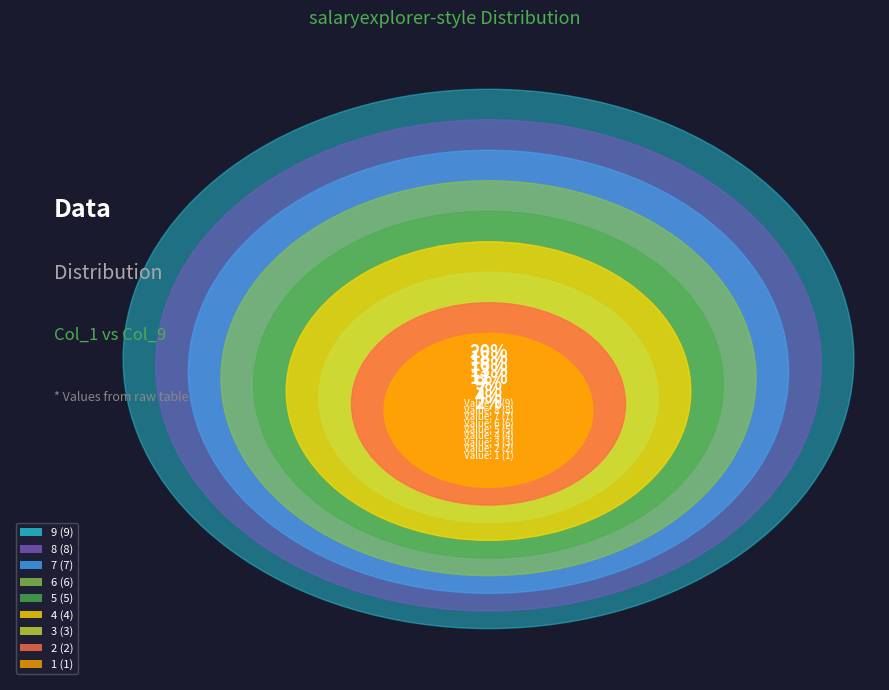

Do 2 and 3 together represent more than half of the pie?

No